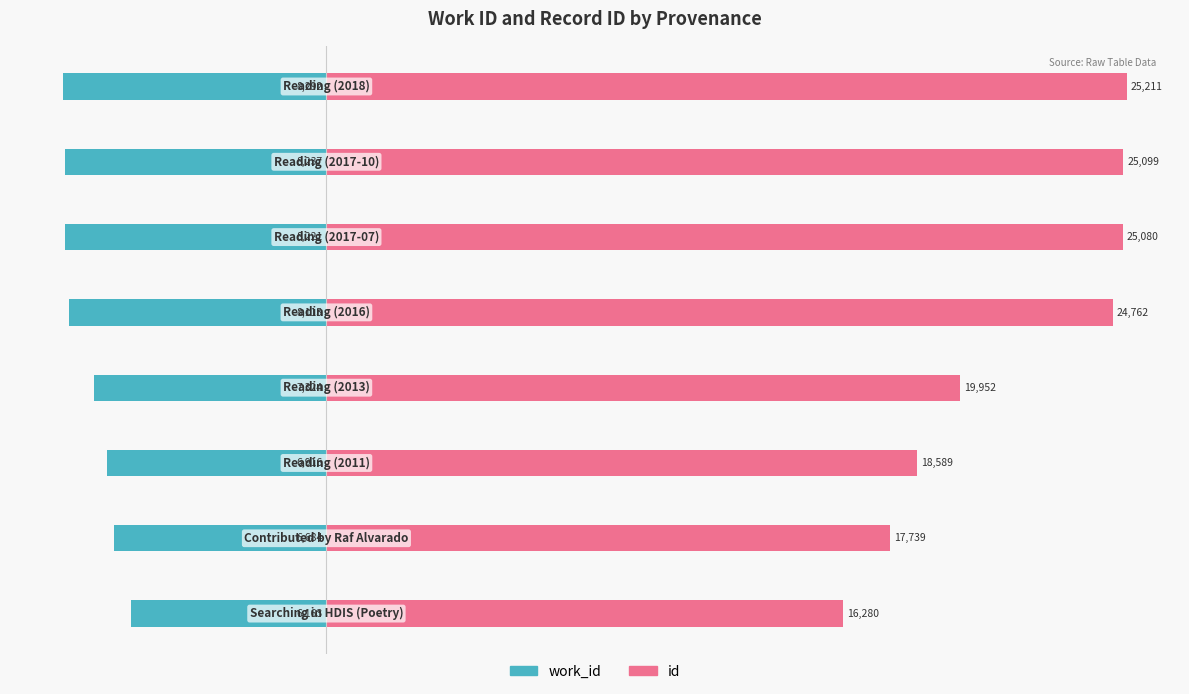

Which series has the widest spread of values?

id